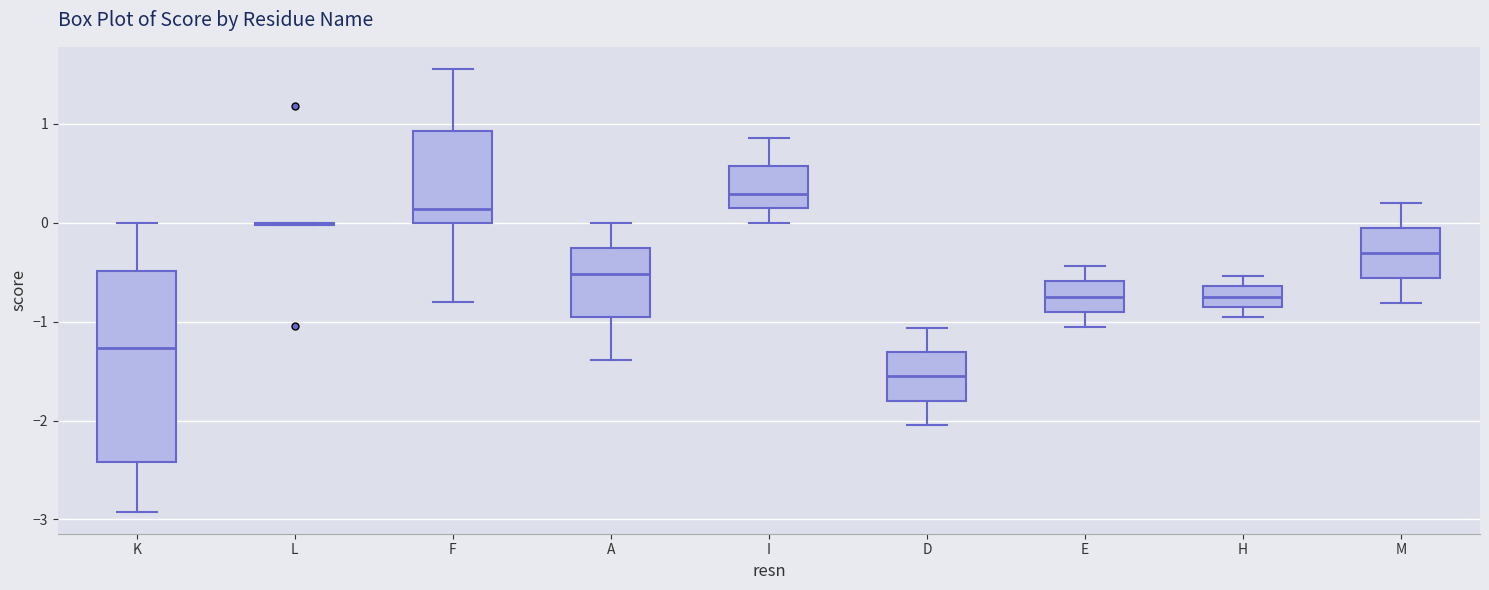

Reading left to right, read every box against the y-axis: the position of its median line, the range the box covers, and the ends of its whiskers. The values are not printed on the chart, so give them approximately, as read against the axis.

K: median -1.3, box -2.4 to -0.5, whiskers -2.9 to 0.0
L: box collapsed to a line at 0.0, whiskers 0.0 to 0.0
F: median 0.1, box 0.0 to 0.9, whiskers -0.8 to 1.6
A: median -0.5, box -1.0 to -0.3, whiskers -1.4 to 0.0
I: median 0.3, box 0.1 to 0.6, whiskers 0.0 to 0.9
D: median -1.6, box -1.8 to -1.3, whiskers -2.0 to -1.1
E: median -0.7, box -0.9 to -0.6, whiskers -1.1 to -0.4
H: median -0.7, box -0.9 to -0.6, whiskers -1.0 to -0.5
M: median -0.3, box -0.6 to -0.1, whiskers -0.8 to 0.2